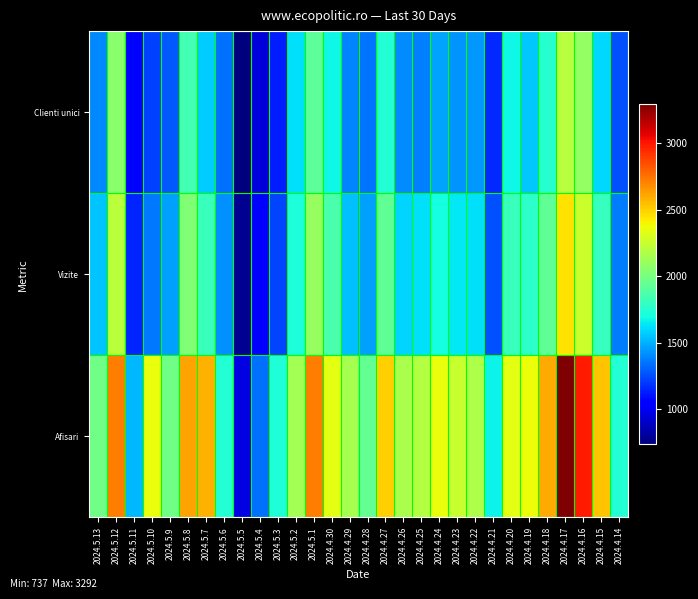

At how many categories does at least one series exceed 2352?

12